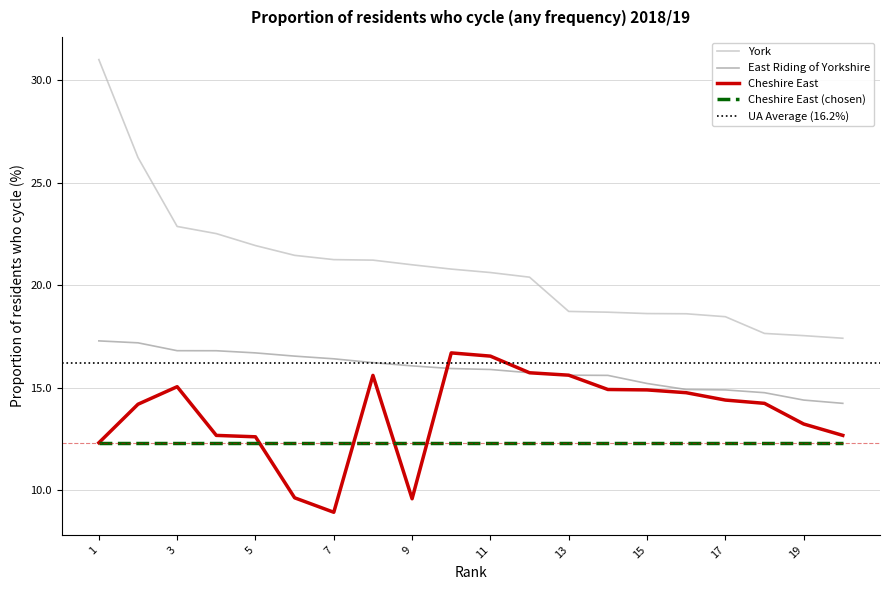

Reading right to left, transcribe all the data shown in this chart.

York: 20=17.4	19=17.5	18=17.6	17=18.5	16=18.6	15=18.6	14=18.7	13=18.7	12=20.4	11=20.6	10=20.8	9=21.0	8=21.2	7=21.2	6=21.4	5=21.9	4=22.5	3=22.9	2=26.2	1=31.0
East Riding of Yorkshire: 20=14.2	19=14.4	18=14.7	17=14.9	16=14.9	15=15.2	14=15.6	13=15.6	12=15.7	11=15.9	10=15.9	9=16.1	8=16.2	7=16.4	6=16.5	5=16.7	4=16.8	3=16.8	2=17.2	1=17.3
Cheshire East: 20=12.7	19=13.2	18=14.2	17=14.4	16=14.7	15=14.9	14=14.9	13=15.6	12=15.7	11=16.5	10=16.7	9=9.6	8=15.6	7=8.9	6=9.6	5=12.6	4=12.7	3=15.0	2=14.2	1=12.3